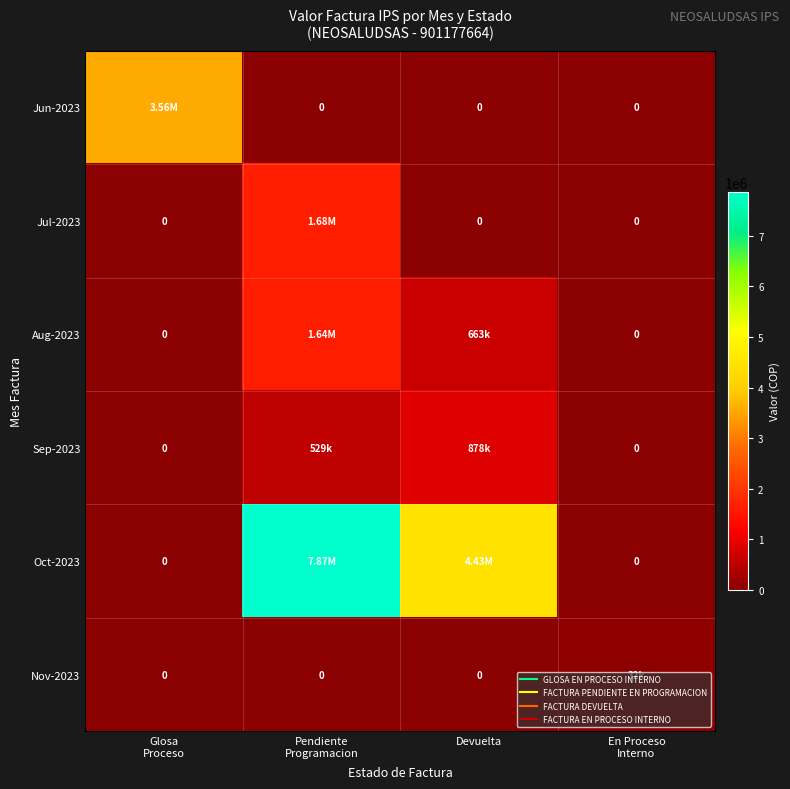

How many categories are shown in the chart?

4